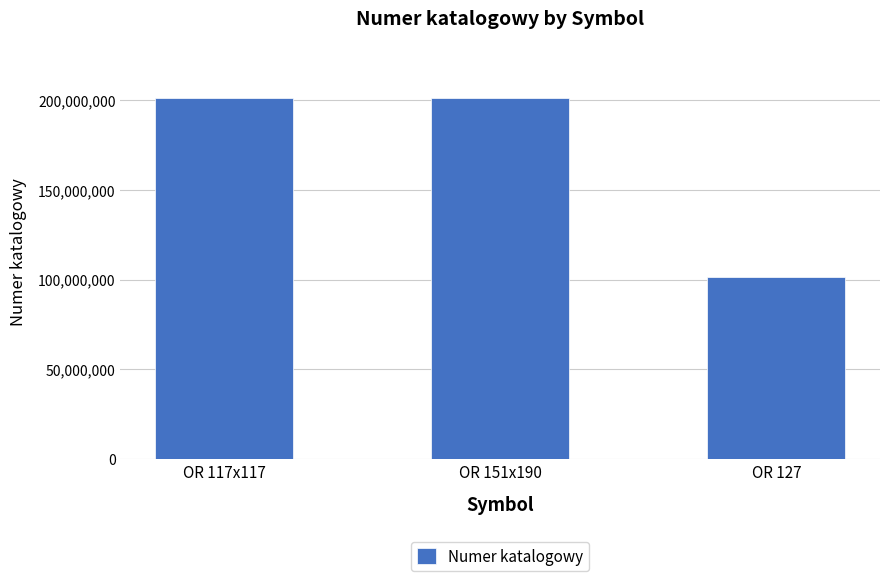

What is the label of the 1st bar from the right?

OR 127